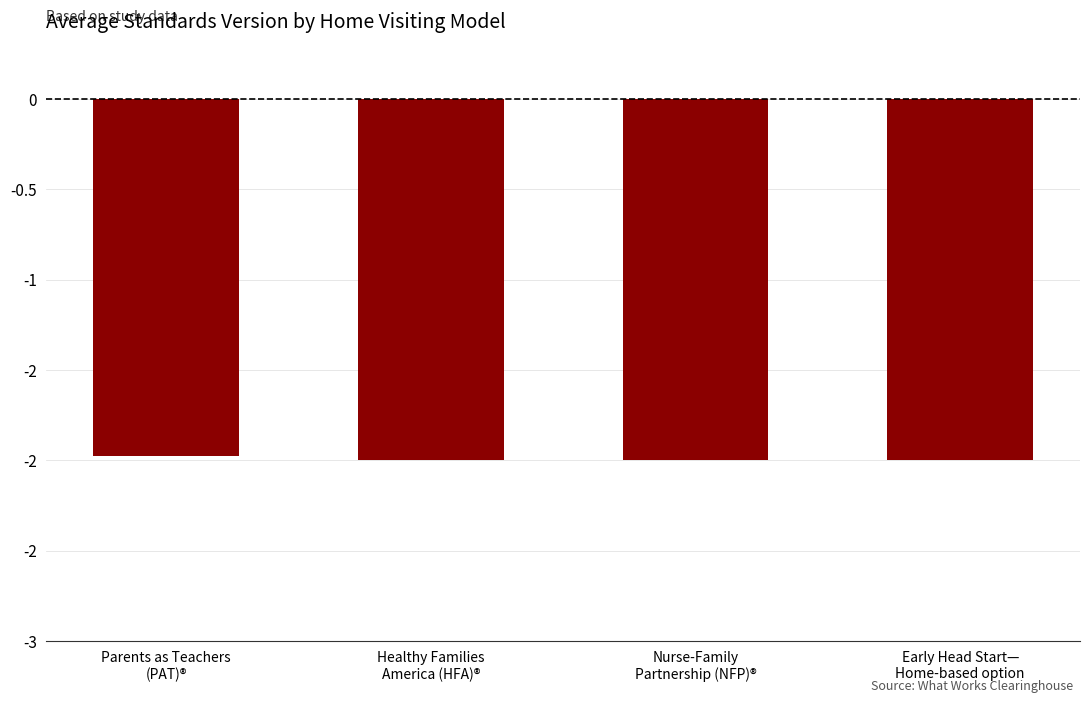

Where is the data nearest to the value -1?

Parents as Teachers
(PAT)®